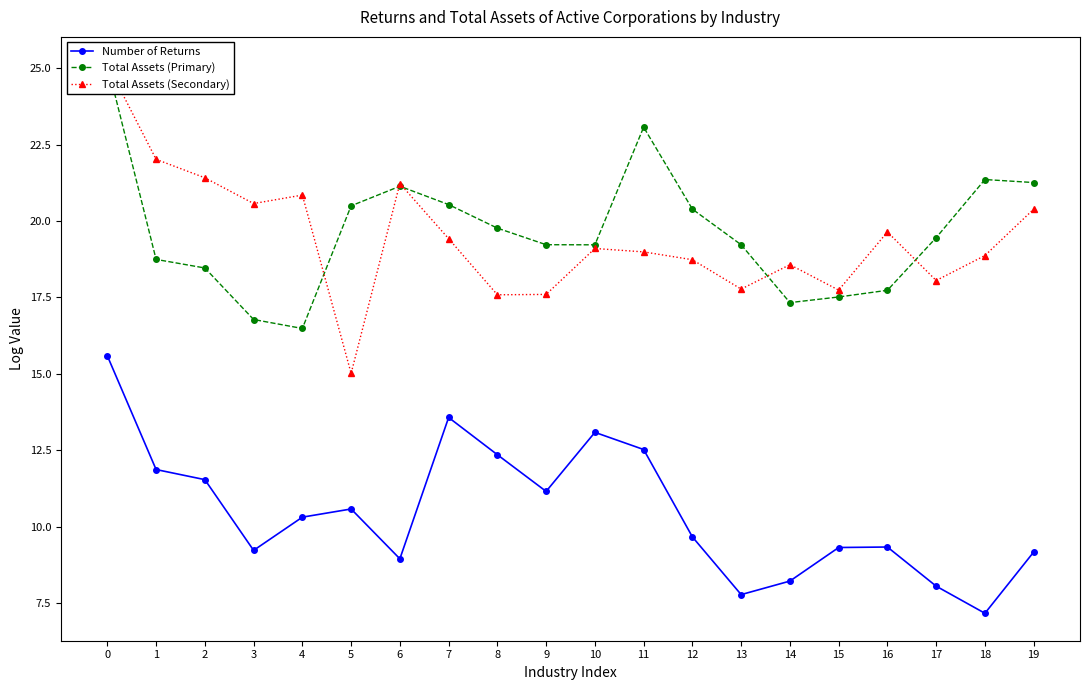

True or false: Number of Returns and Total Assets (Secondary) cross at least once.

False